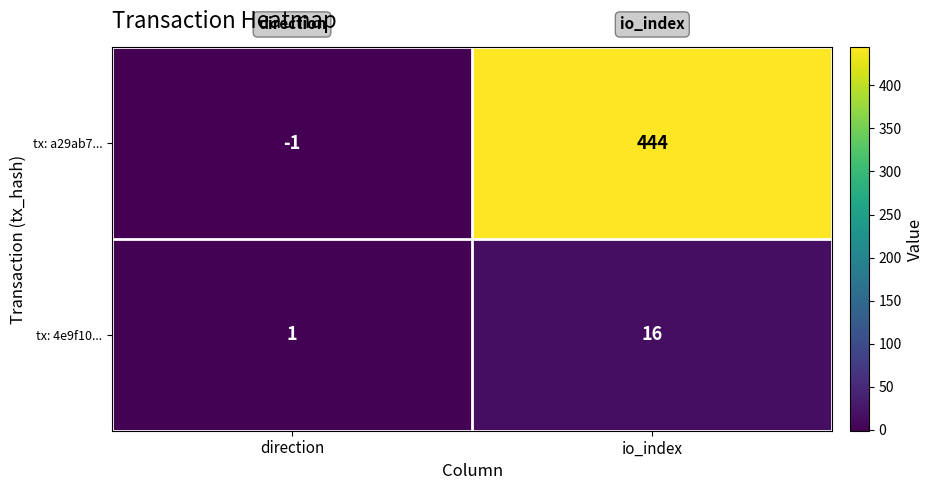

Is it true that tx: 4e9f10... equals 0 at direction?

False